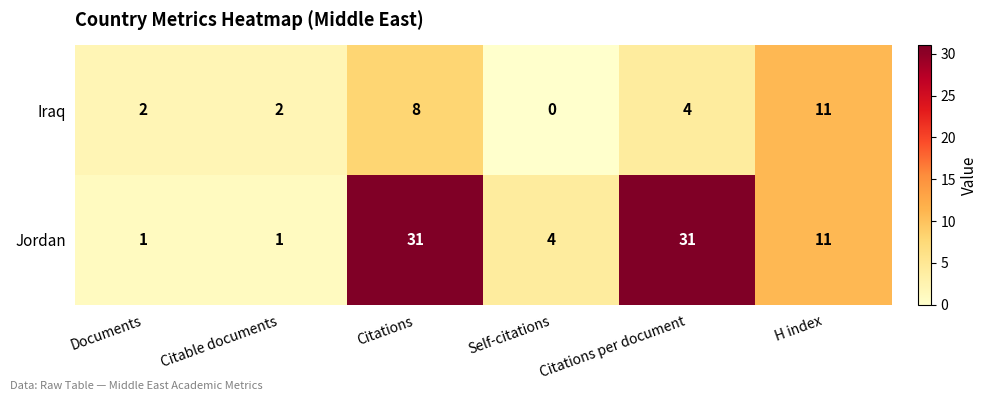

Where is Jordan nearest to the value 16?

H index